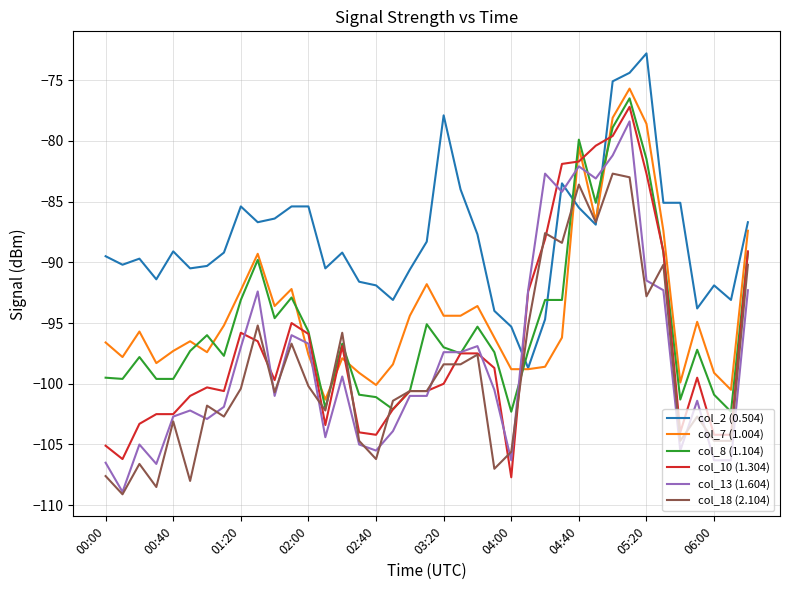

Which series has the largest total across all categories?

col_2 (0.504)